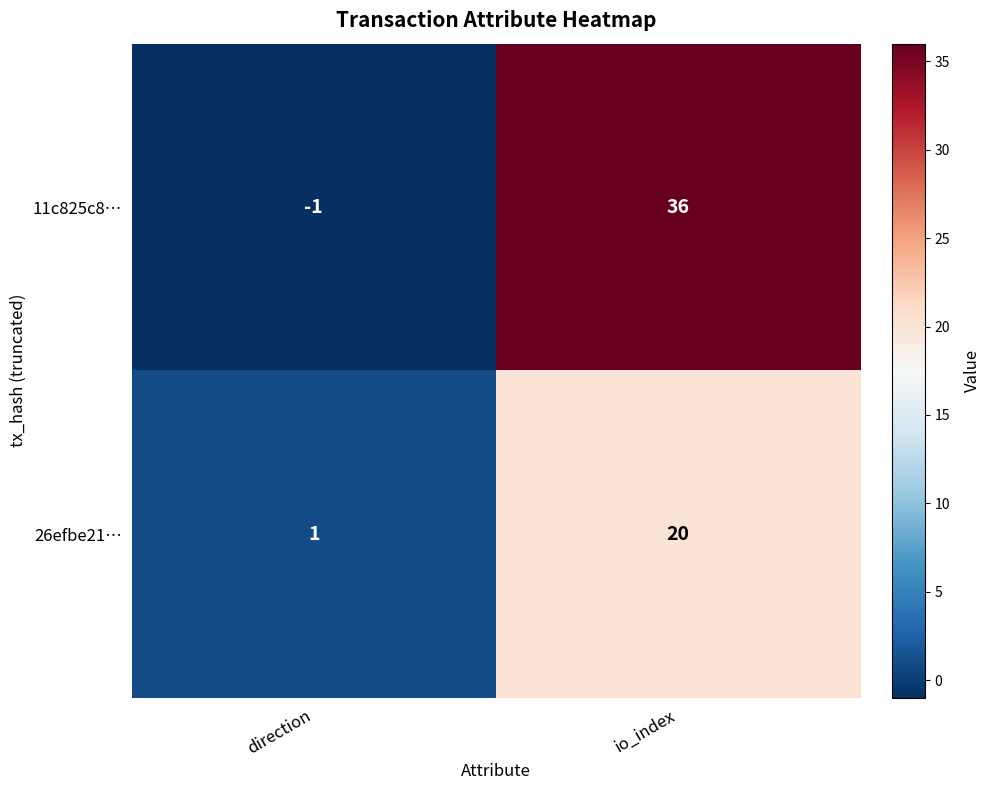

Between direction and io_index, which series saw the biggest shift?

11c825c8…